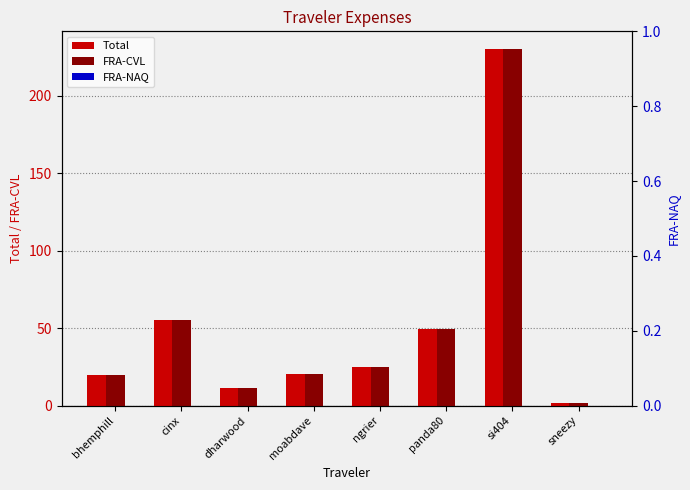

How many data points in Total are above 25?

4